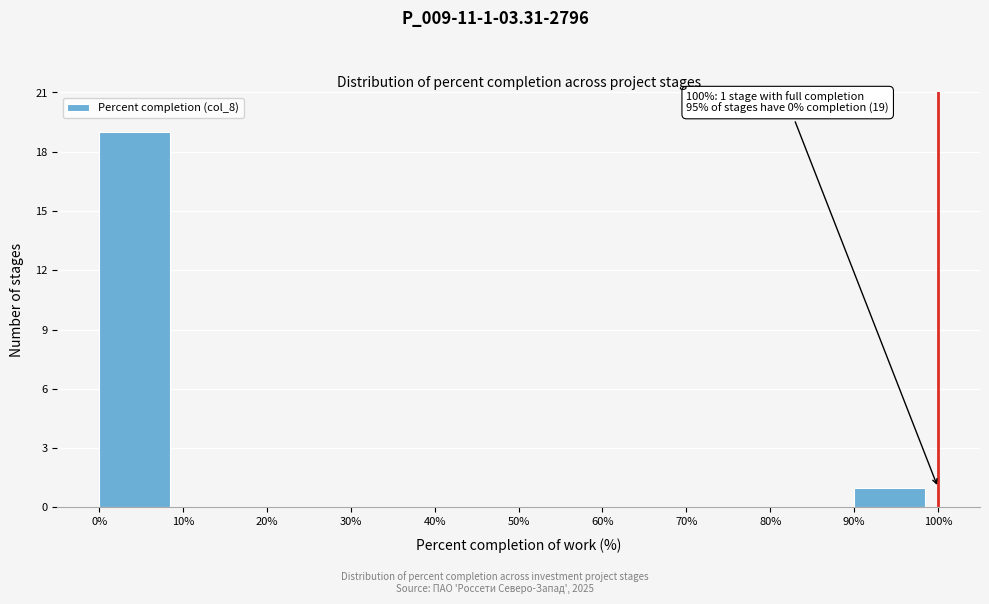

Over which range of the x-axis is the bar tallest?

0% to 10%